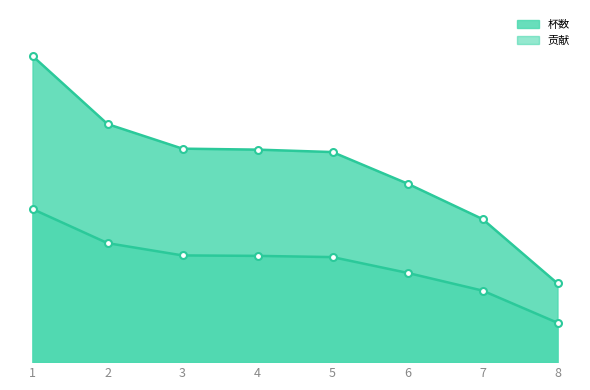

True or false: 杯数 and 贡献 intersect in this chart.

False